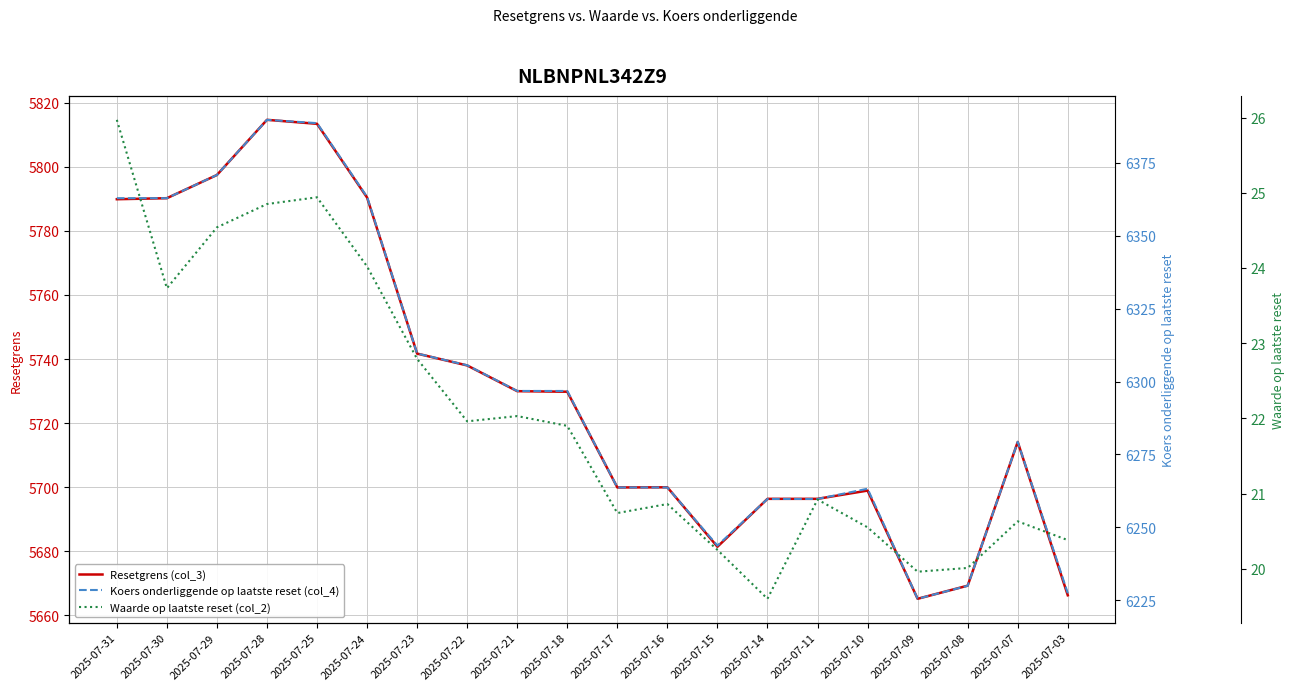

What is the minimum value shown in the chart?

19.6